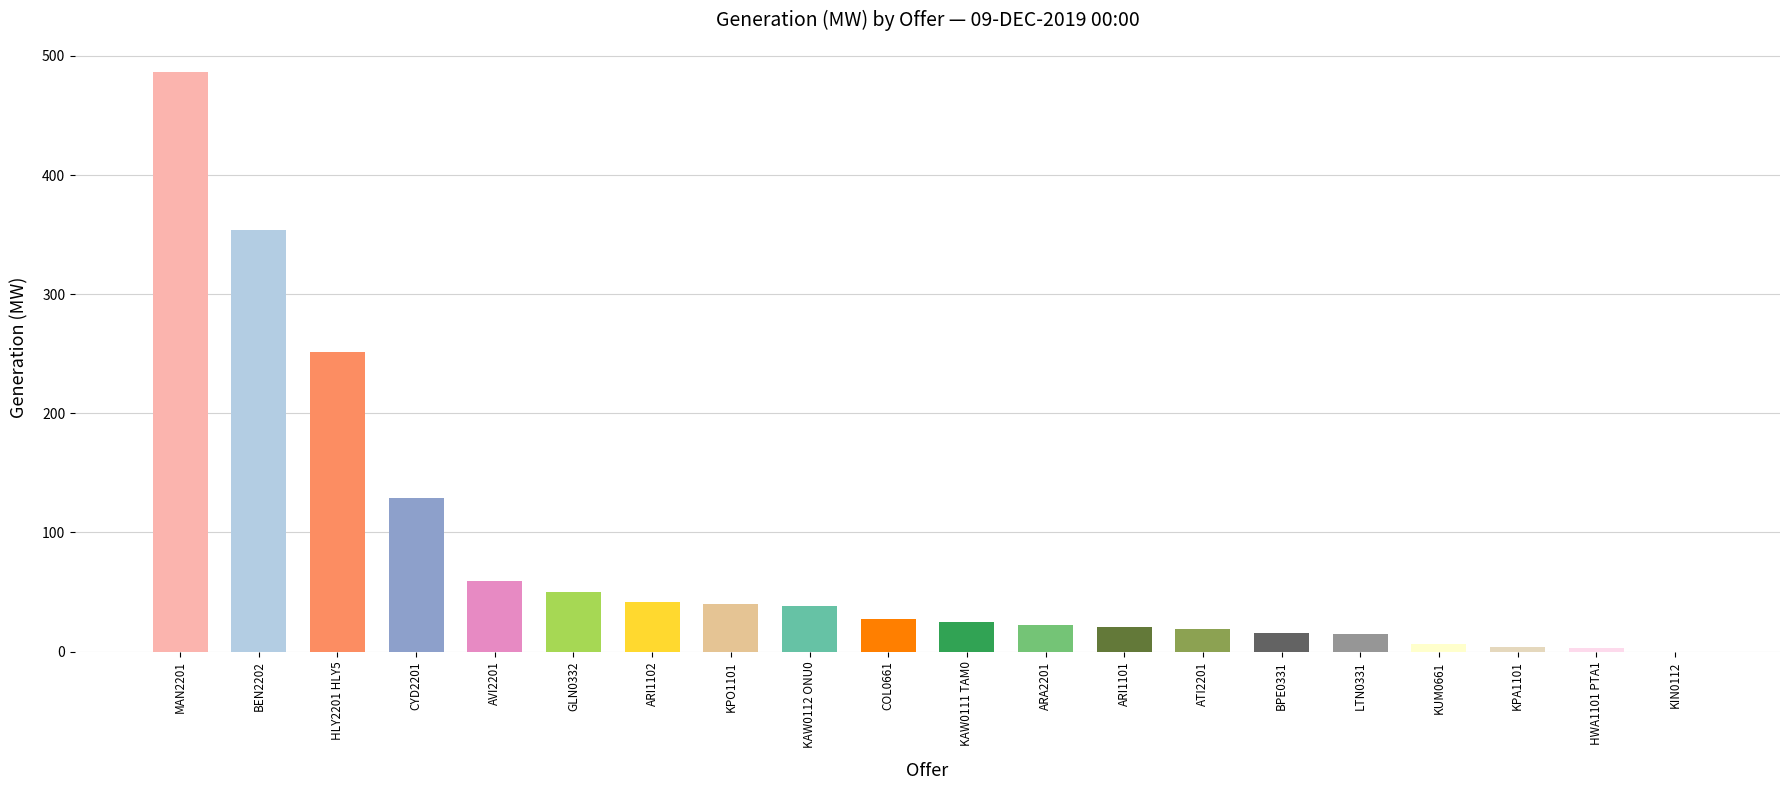

Where is the data nearest to the value 243?

HLY2201 HLY5